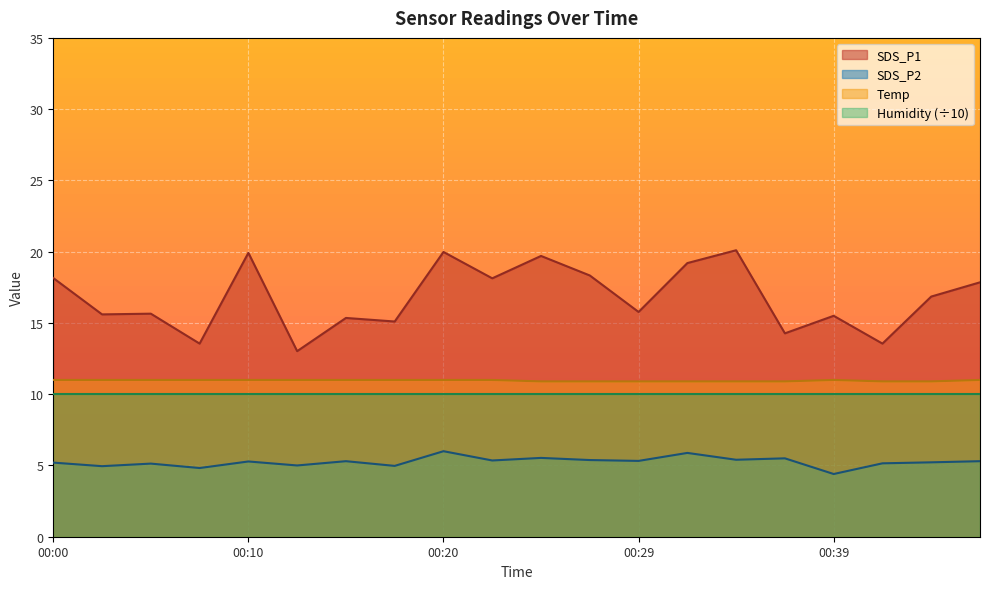

True or false: Temp and SDS_P1 intersect in this chart.

False